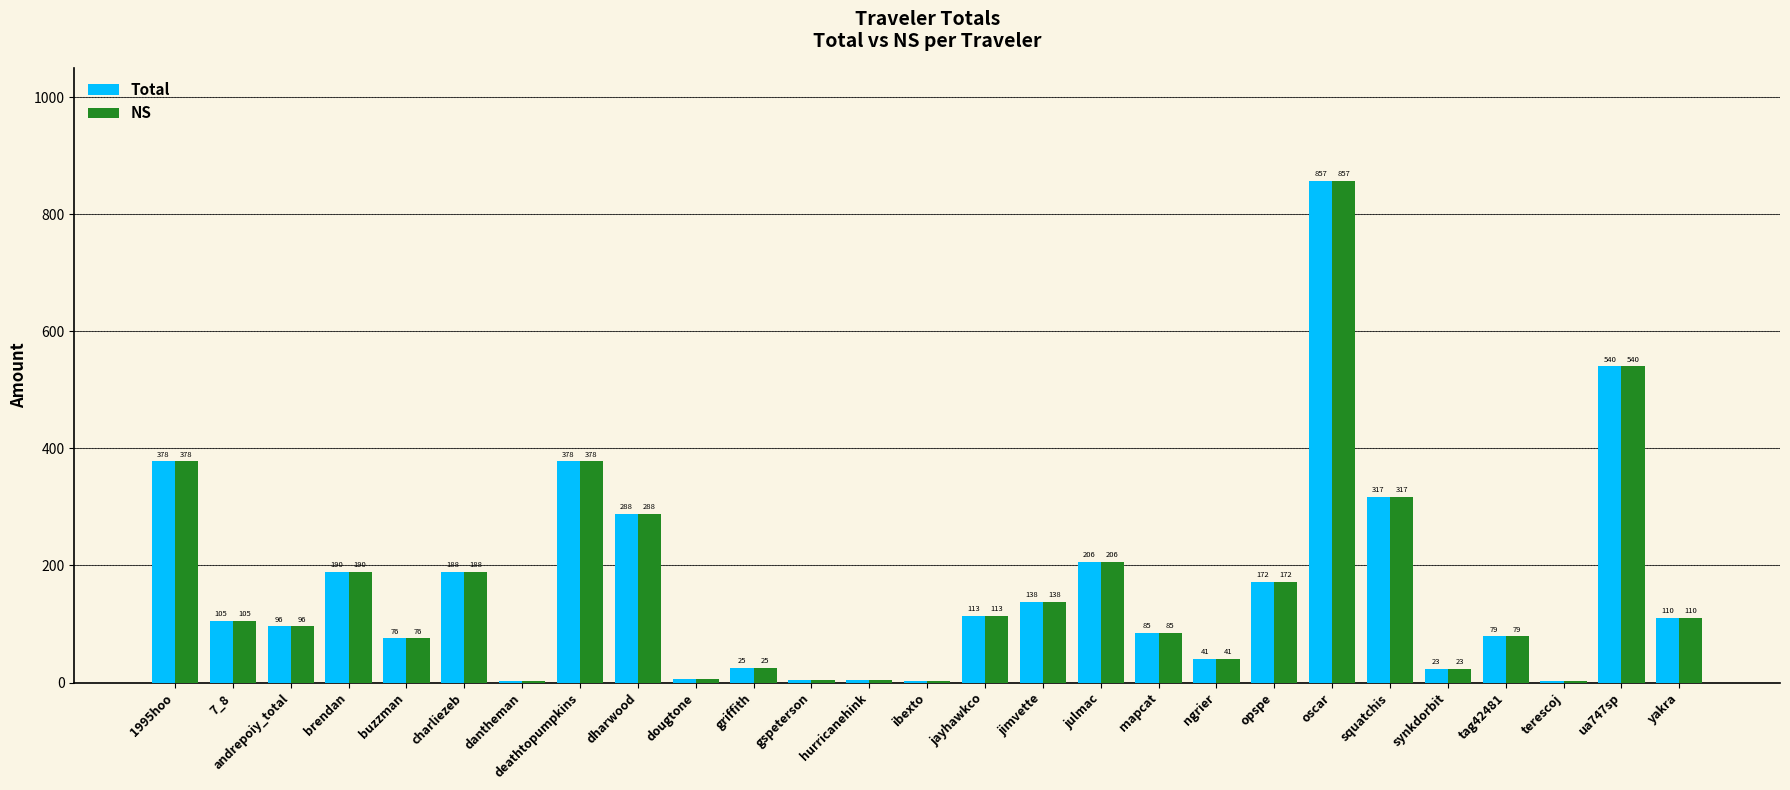

The value of Total at jayhawkco is 200.2. True or false?

False